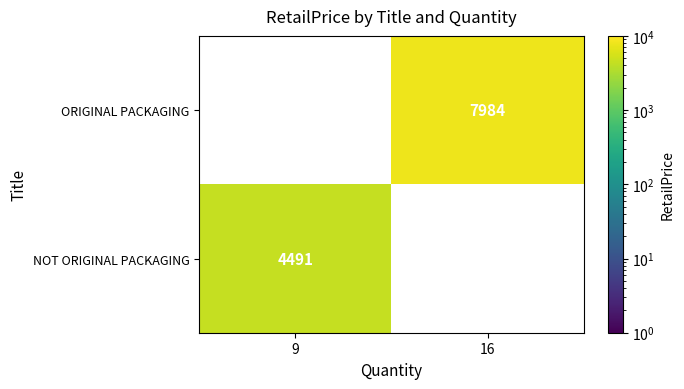

The value of ORIGINAL PACKAGING at 16 is 7984. True or false?

True